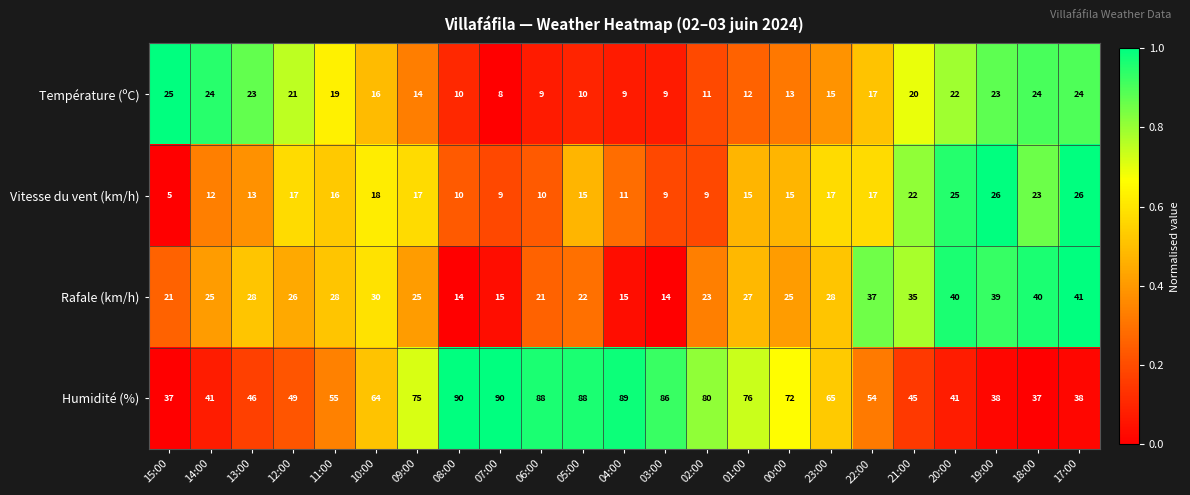

What is the difference between the maximum and second lowest values in the Rafale (km/h) series?

27